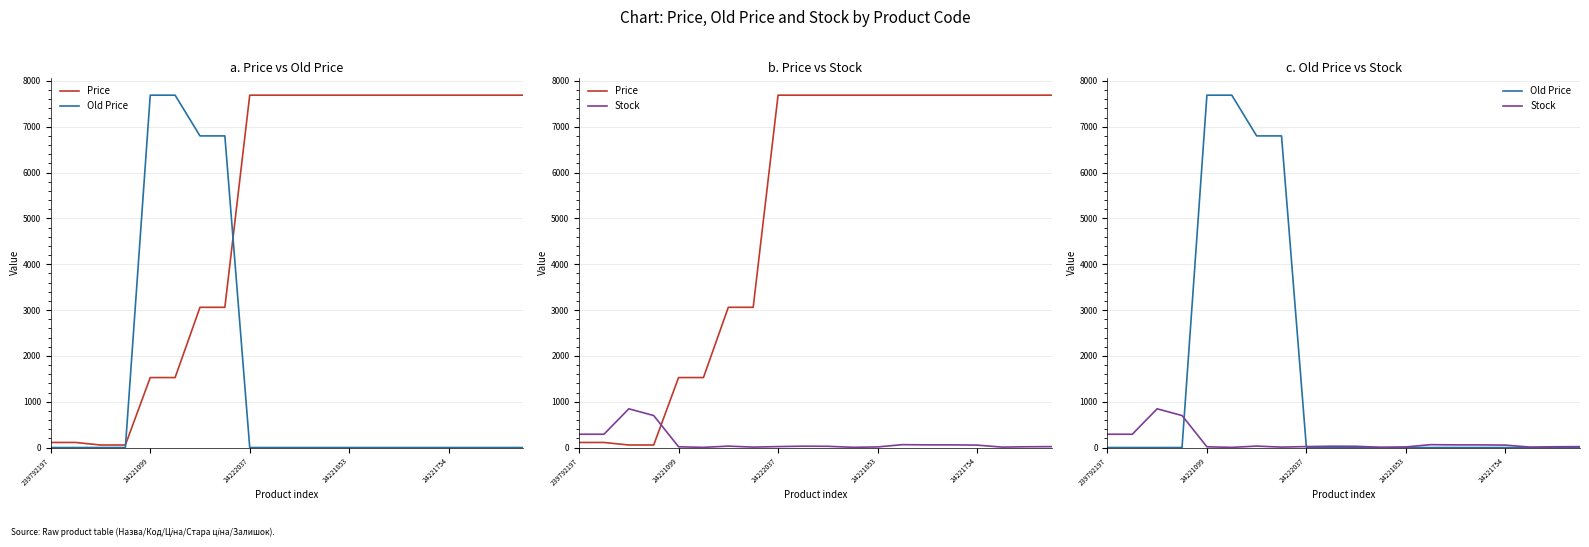

What is the sum of all Old Price values?

28974.4